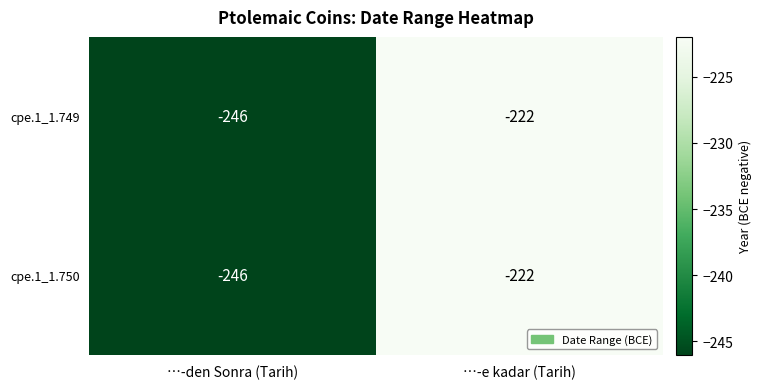

Reading left to right, transcribe all the data shown in this chart.

cpe.1_1.749: -246	-222
cpe.1_1.750: -246	-222